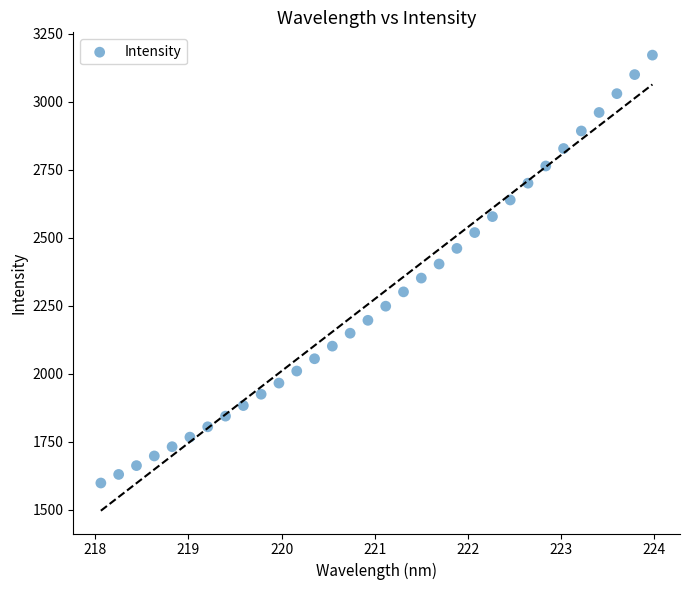

What is the range of Y values (max minus min)?

1572.1